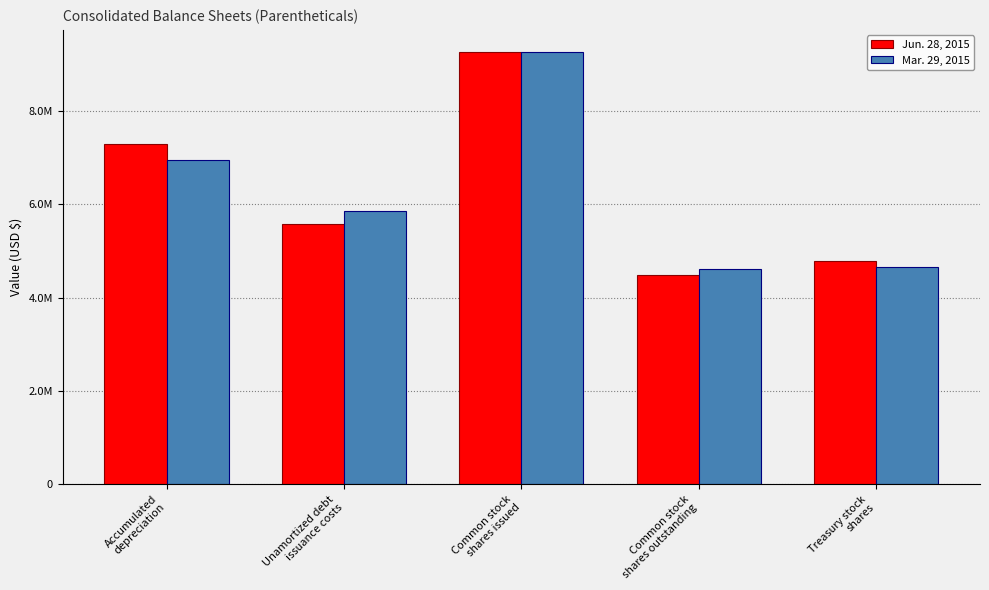

The Jun. 28, 2015 series shows 1980240 at Treasury stock
shares. True or false?

False